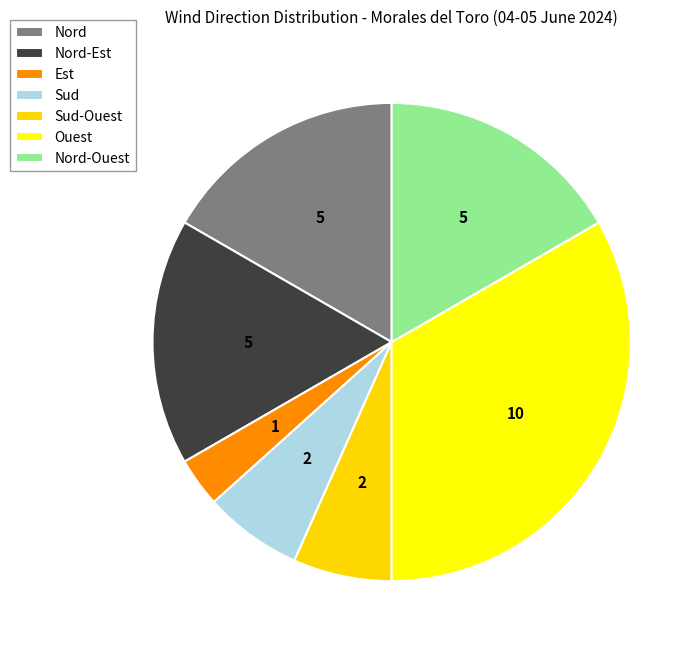

How many segments does this pie chart have?

7